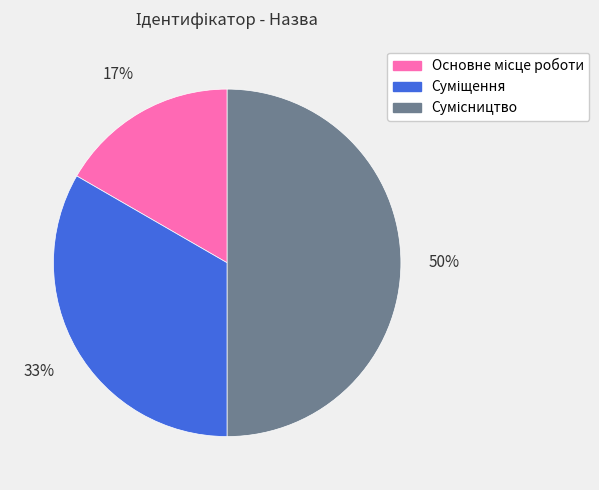

To the nearest percent, what is the average slice percentage?

33%